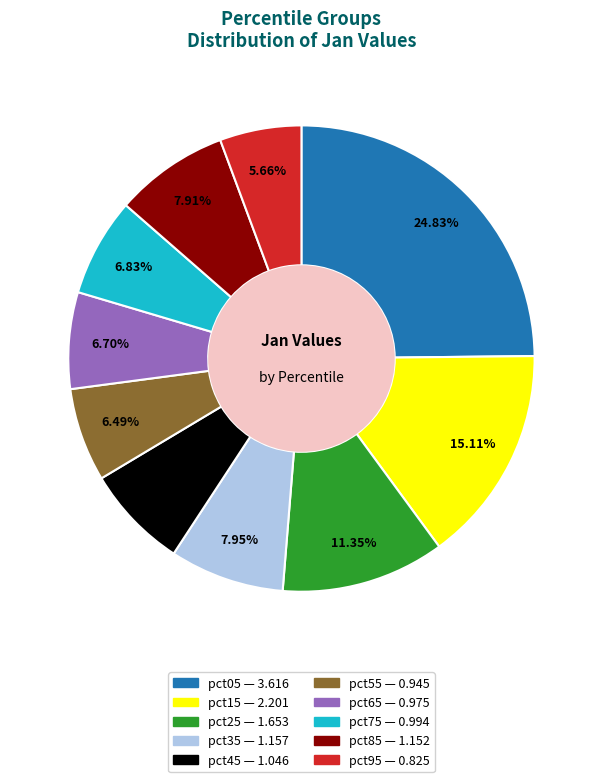

Is pct75 the majority of the pie?

No